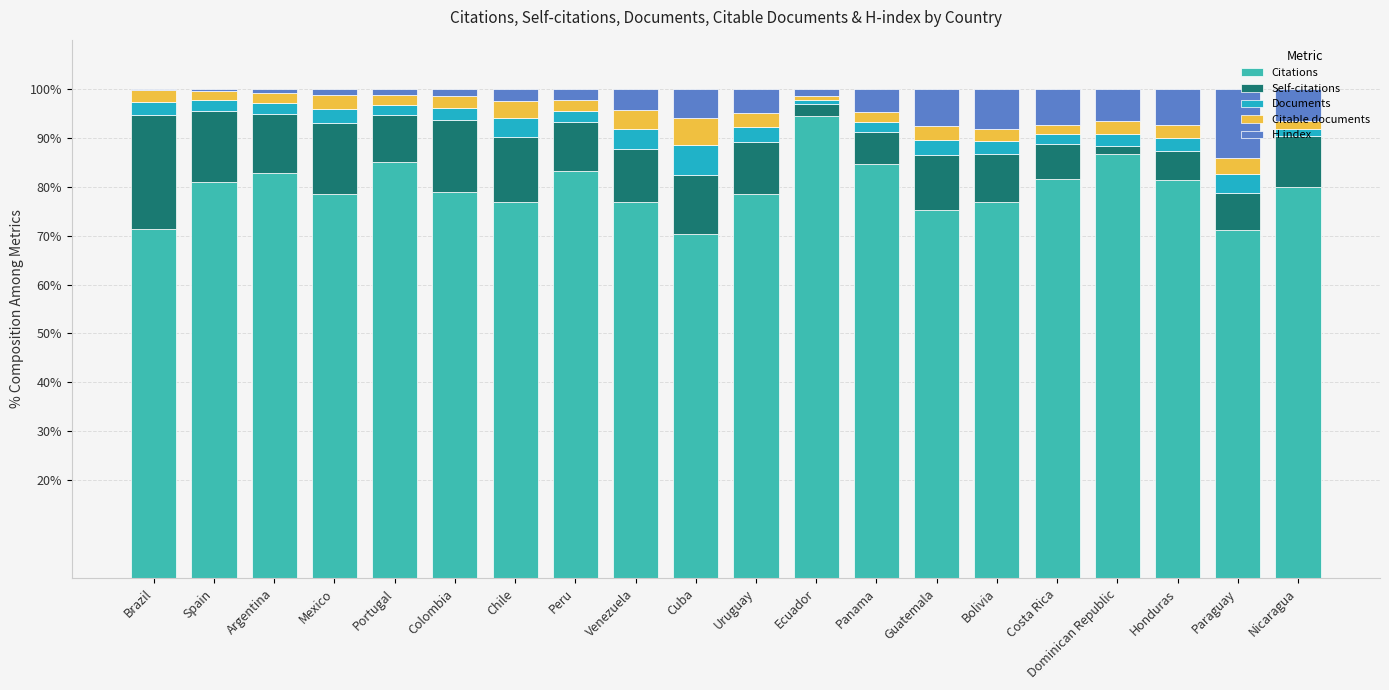

What is the maximum value for Citations?

94.4